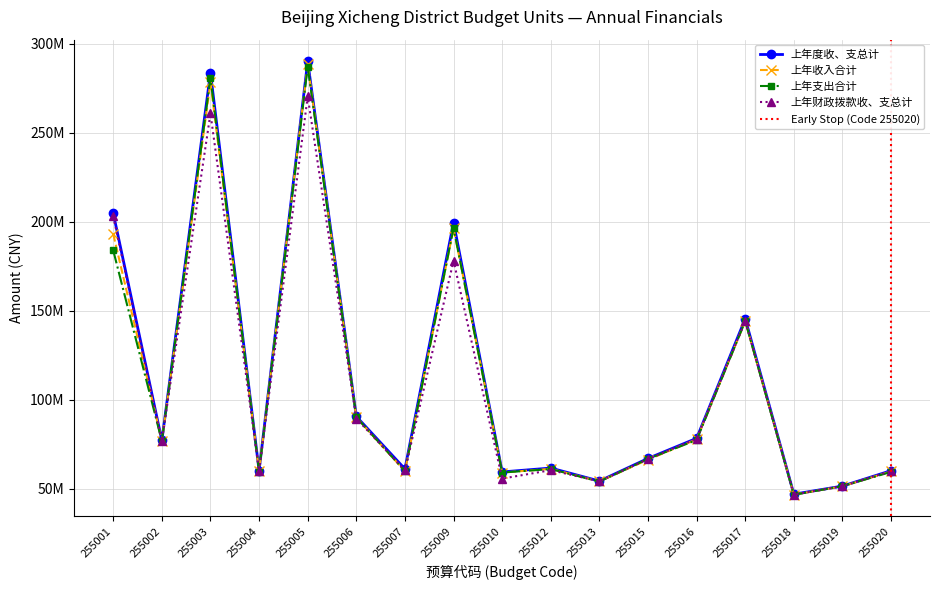

How many times do 上年收入合计 and 上年支出合计 cross each other?

10